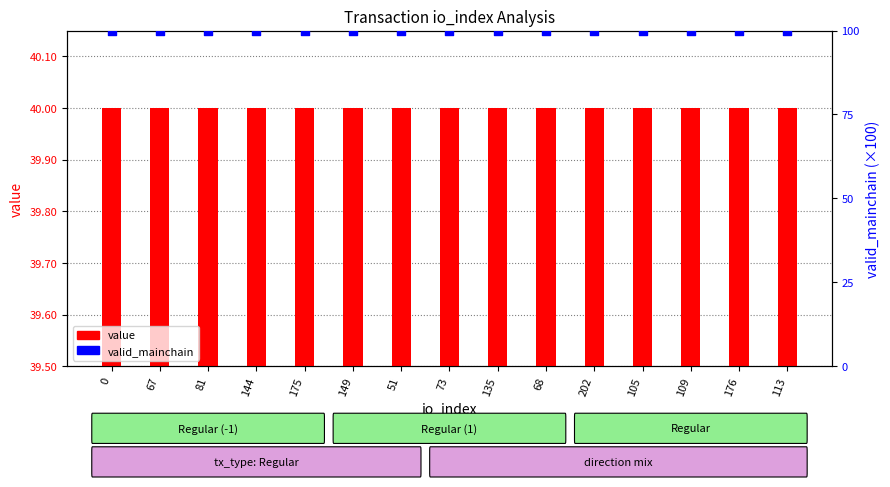

At how many categories does at least one series exceed 47?

15